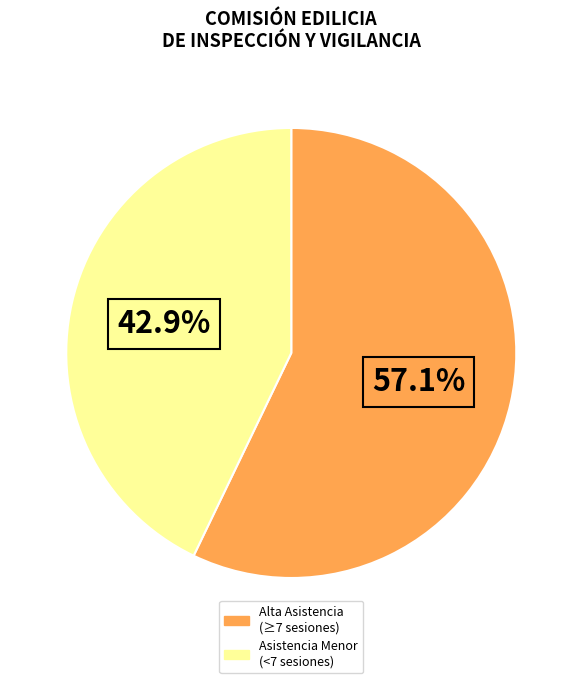

Is there any slice that represents more than half of the pie?

Yes